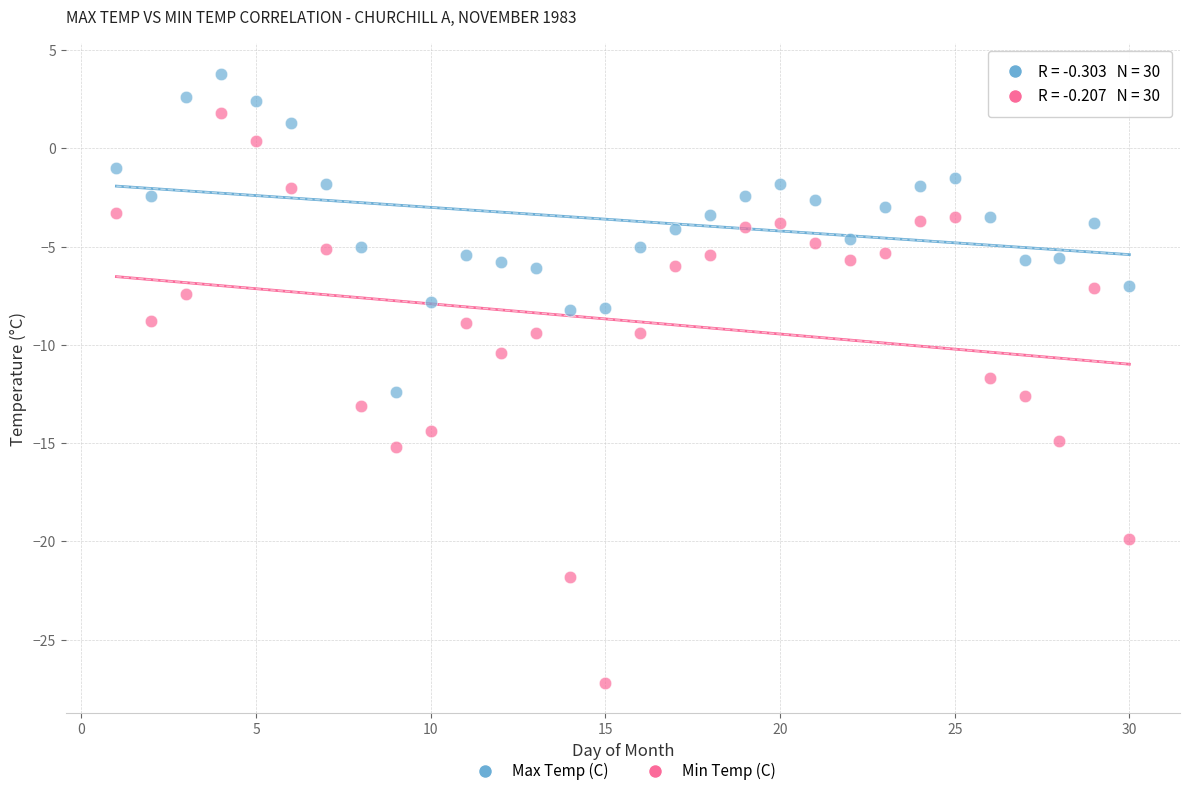

Which series has the widest spread of Y values?

Min Temp (C)